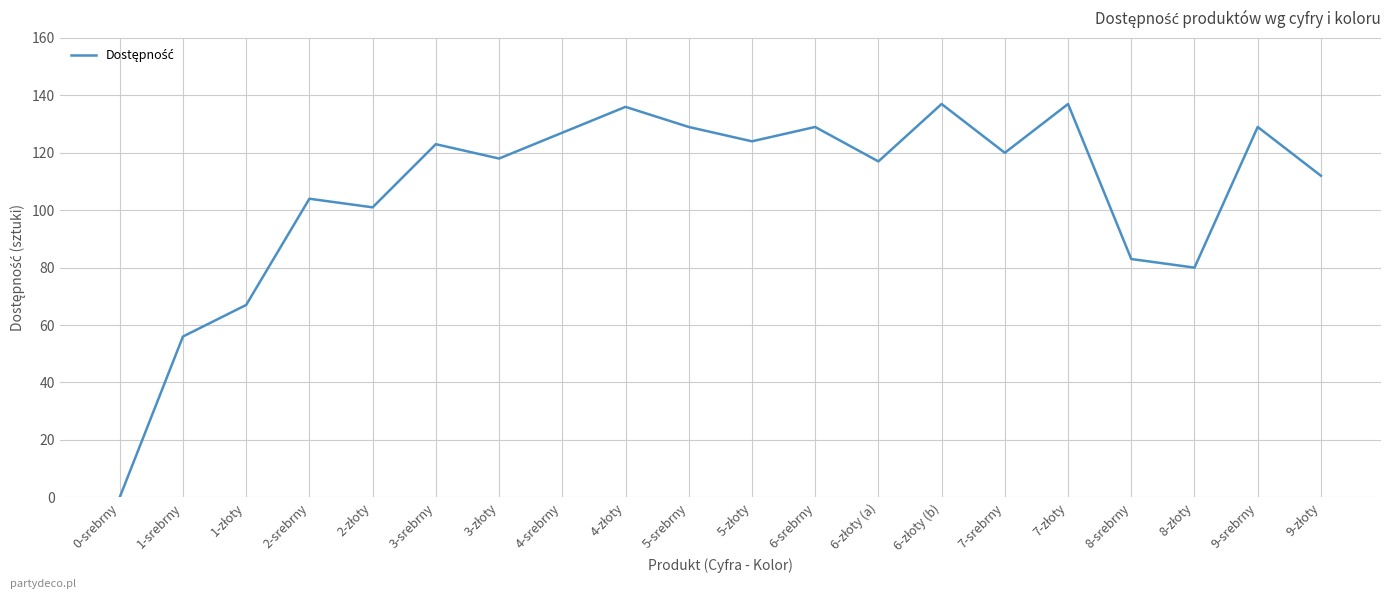

True or false: there are more than 0 points higher than both neighbors.

True